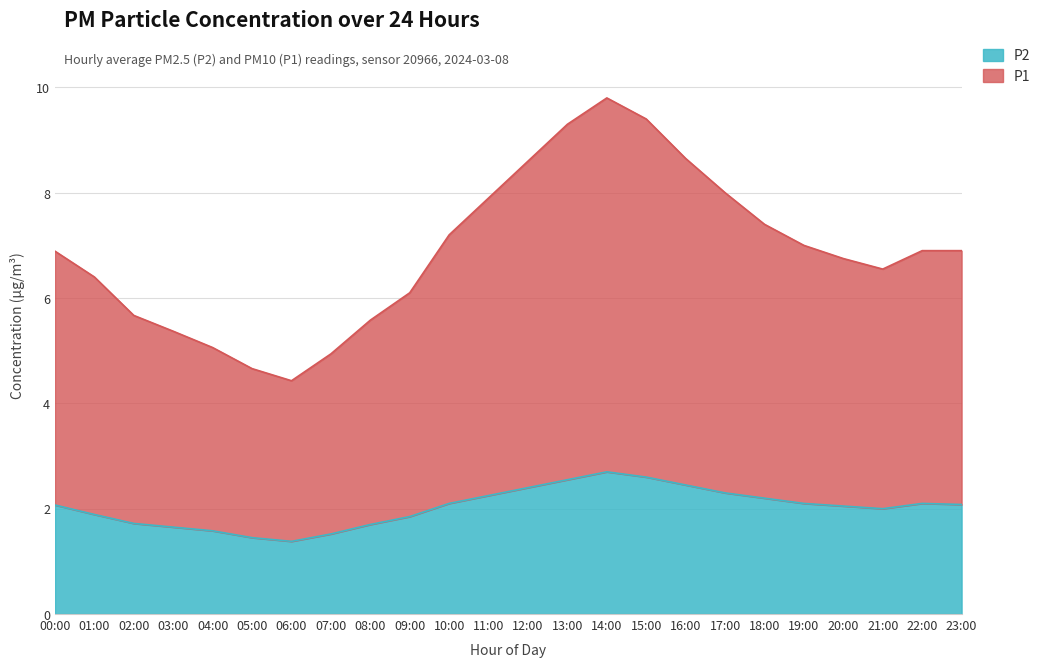

What are all the series names shown in the legend?

P2, P1